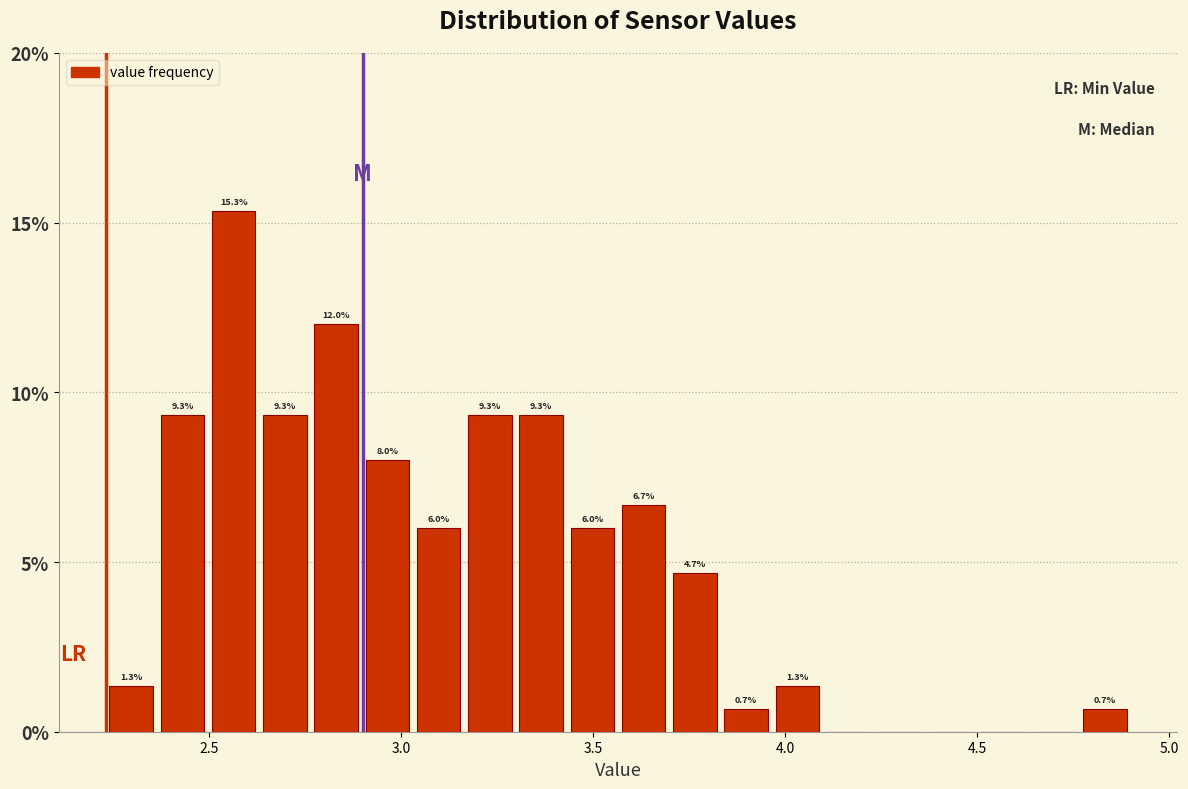

Read against the x-axis, roughly where is the centre of the tallest bar?

2.55